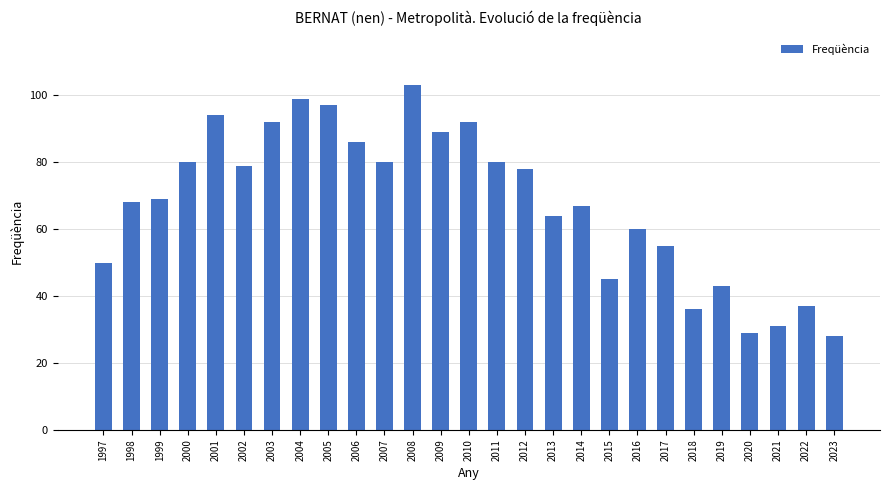

What is the average value?

68